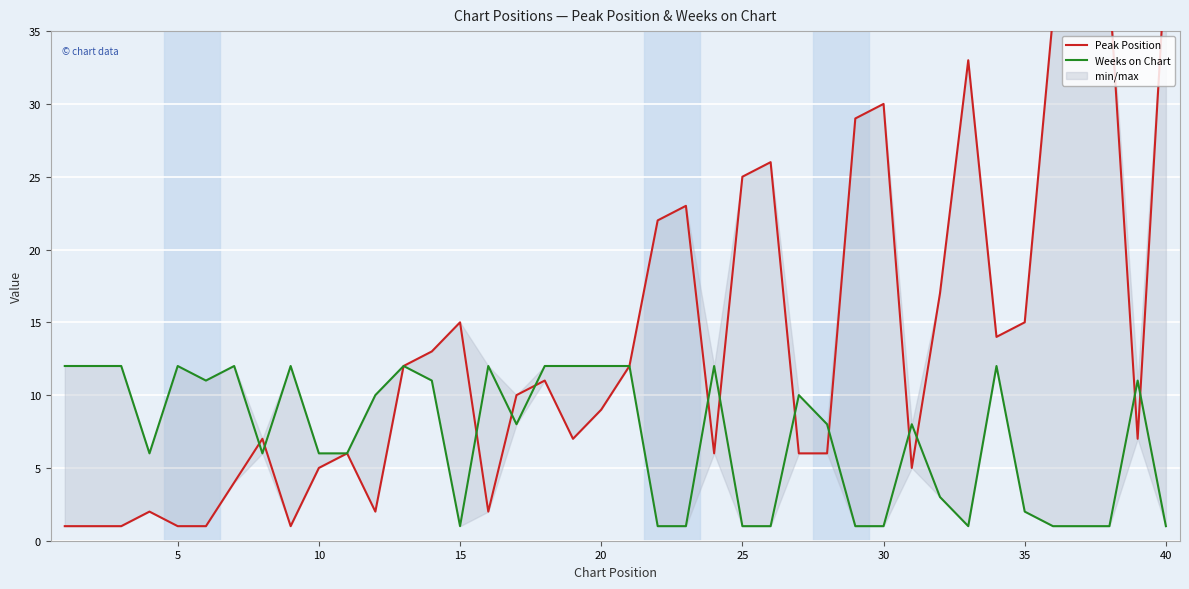

Which series has the largest total across all categories?

Peak Position